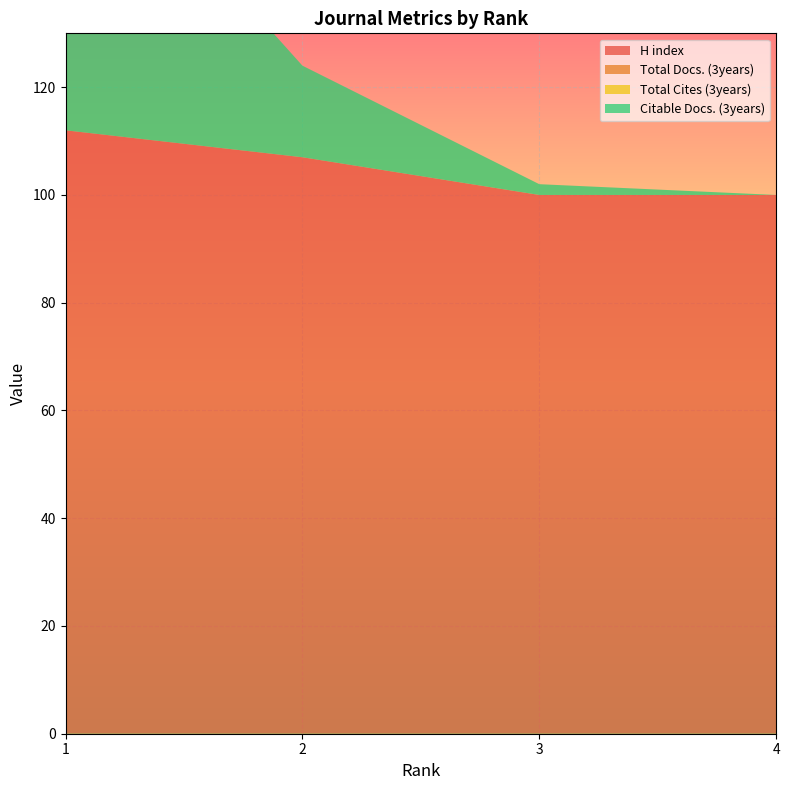

Reading left to right, extract all data points from this chart.

H index: 1=112	2=107	3=100	4=100
Total Docs. (3years): 1=0	2=0	3=0	4=0
Total Cites (3years): 1=0	2=0	3=0	4=0
Citable Docs. (3years): 1=61	2=17	3=2	4=0